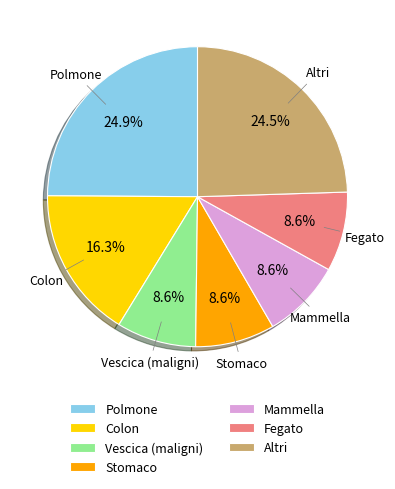

What percentage is NOT represented by Stomaco?

91.4%